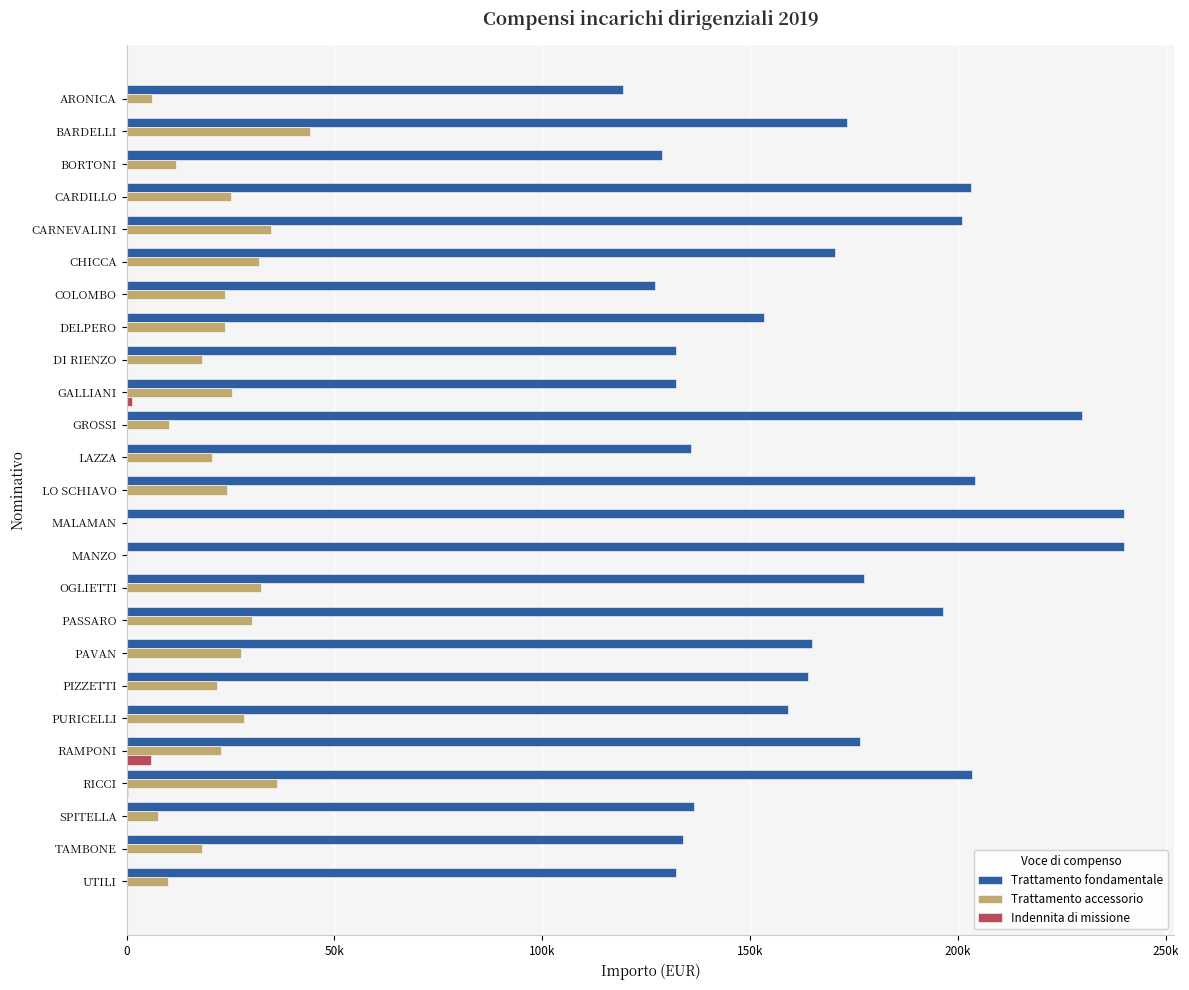

What are all the series names shown in the legend?

Trattamento fondamentale, Trattamento accessorio, Indennita di missione